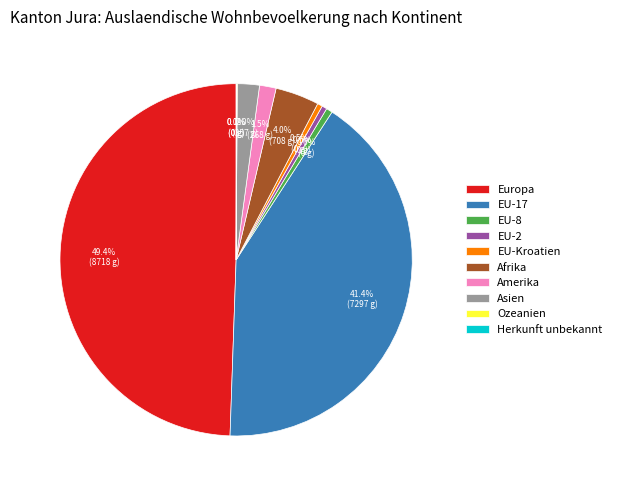

How much of the chart is everything except Asien?

98.0%